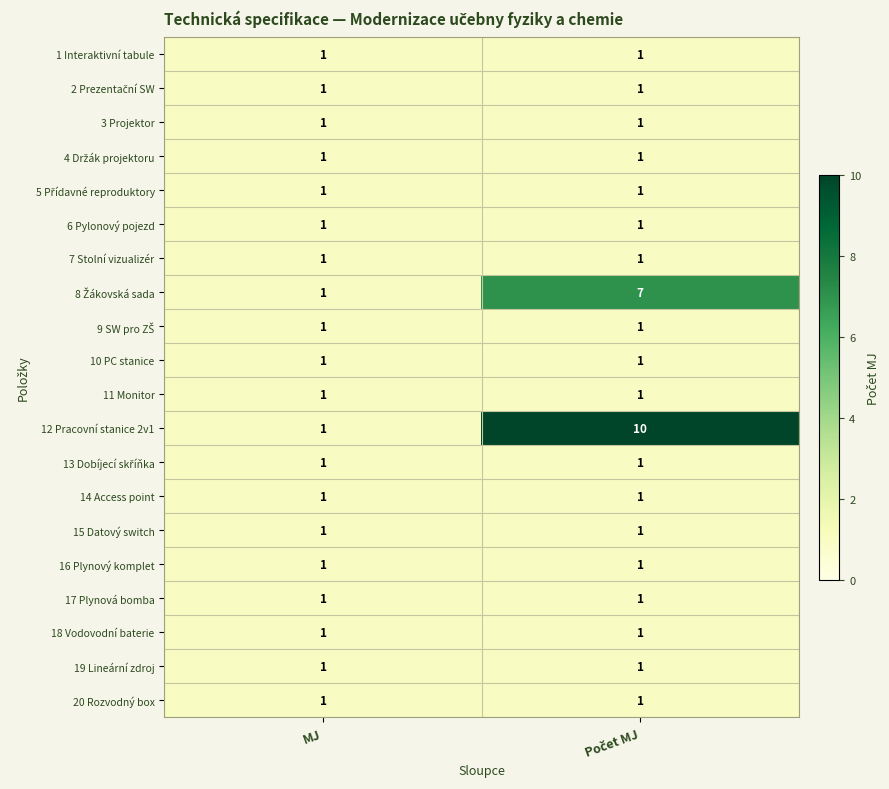

Which series has the largest total across all categories?

12 Pracovní stanice 2v1